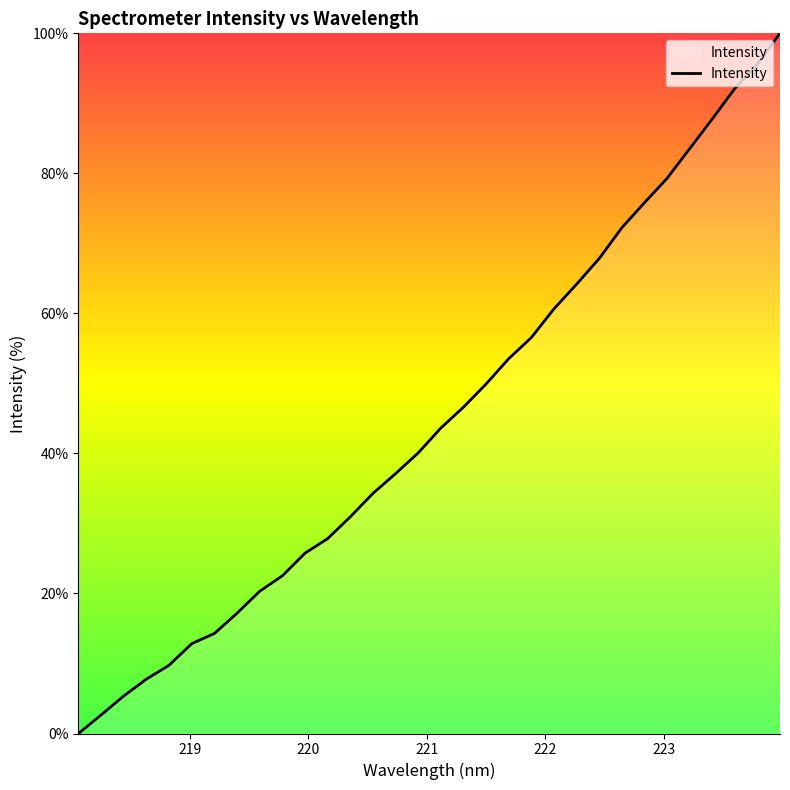

What is the difference between the maximum and minimum values?

100.0